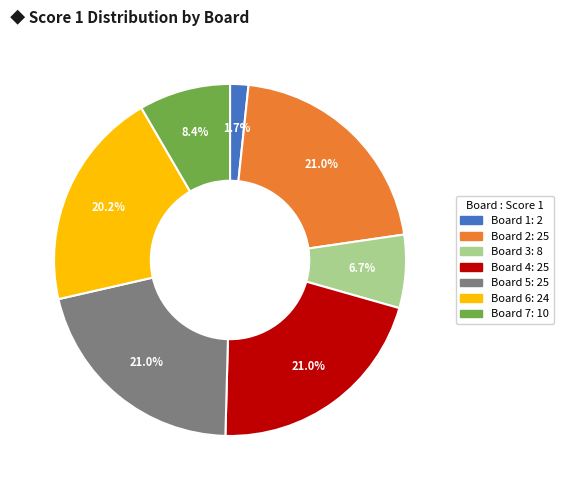

Do Board 3 and Board 1 together represent more than half of the pie?

No